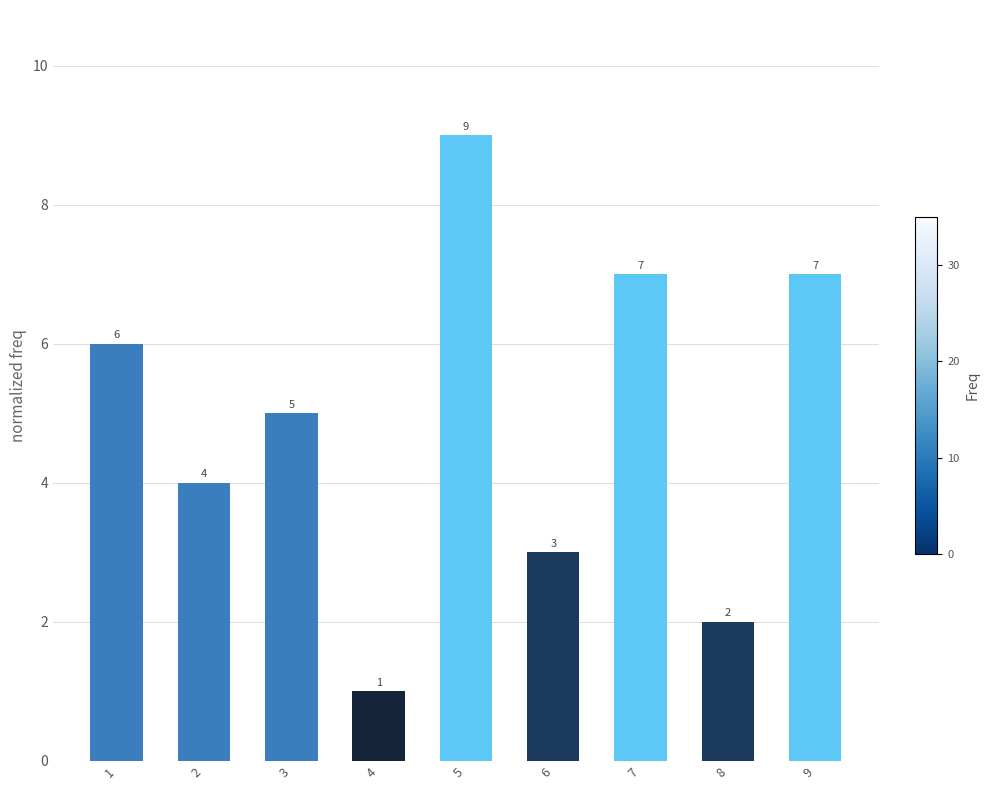

Approximately how many times larger is the value at 7 compared to 9?

1.0